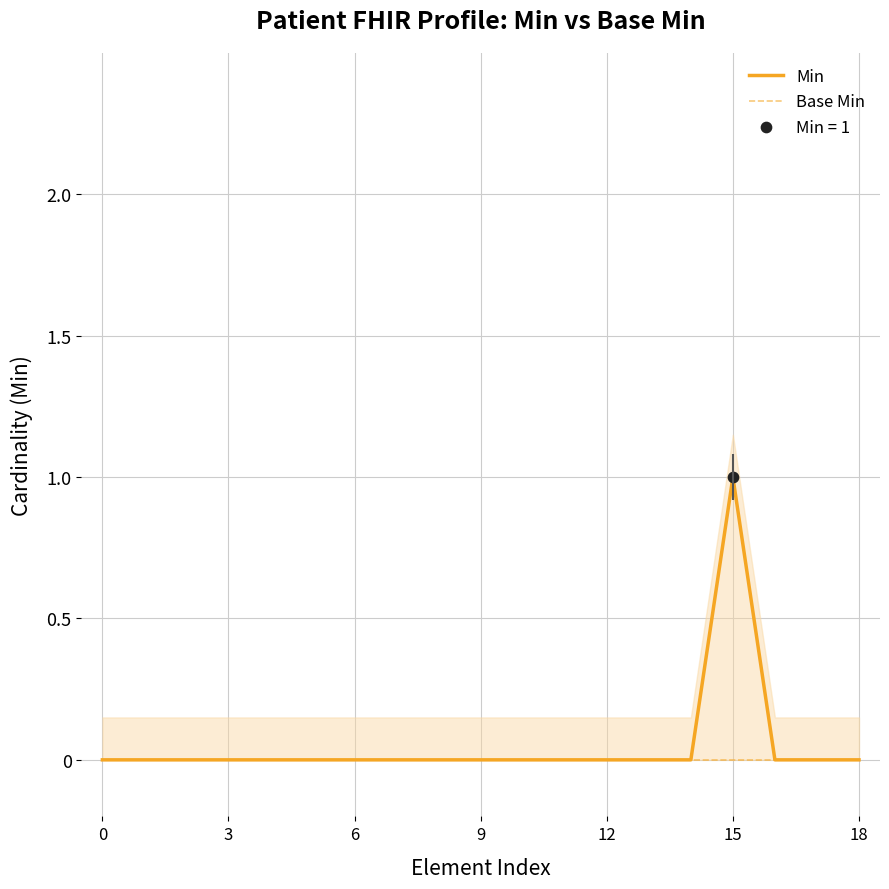

Which series reaches the minimum Y coordinate?

Min